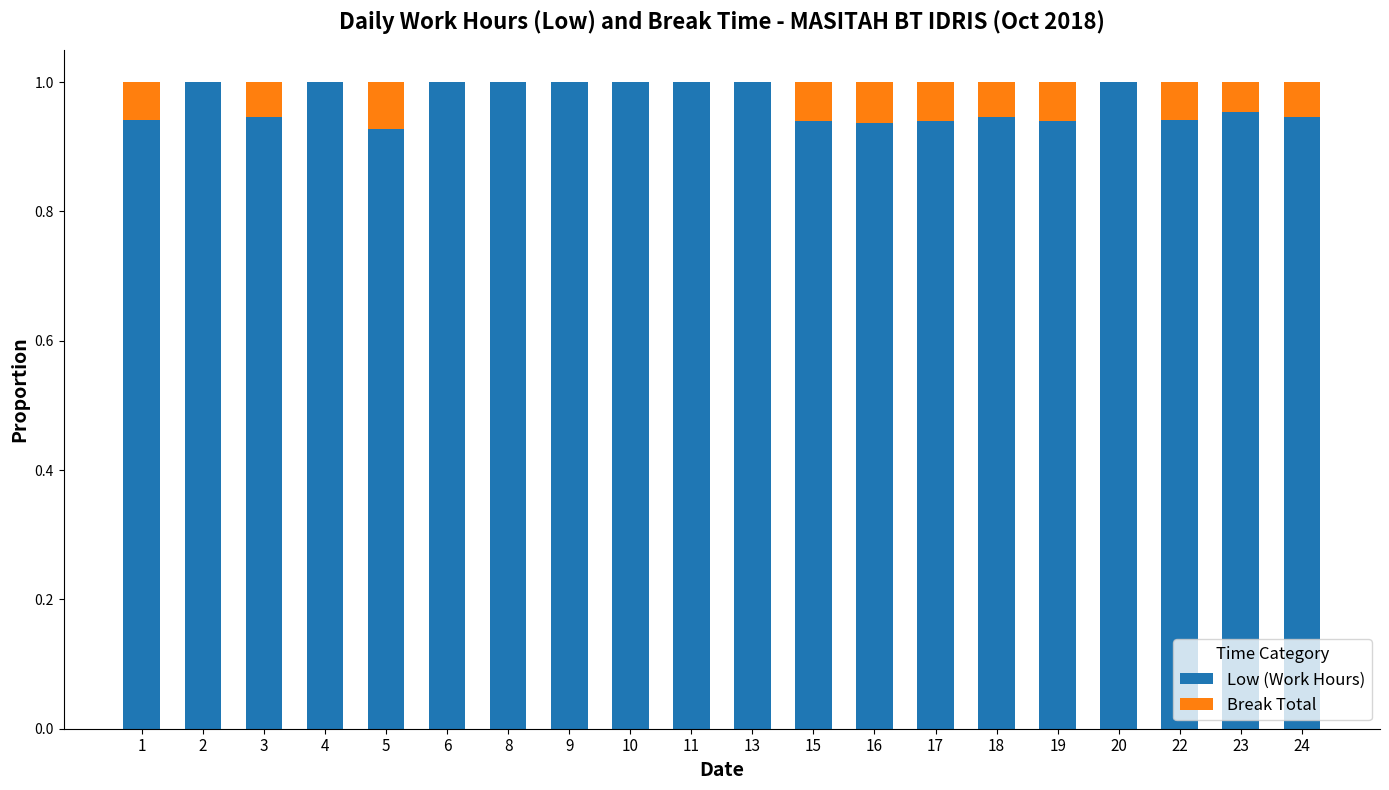

Is it true that Low (Work Hours) equals 0.4 at 16?

False